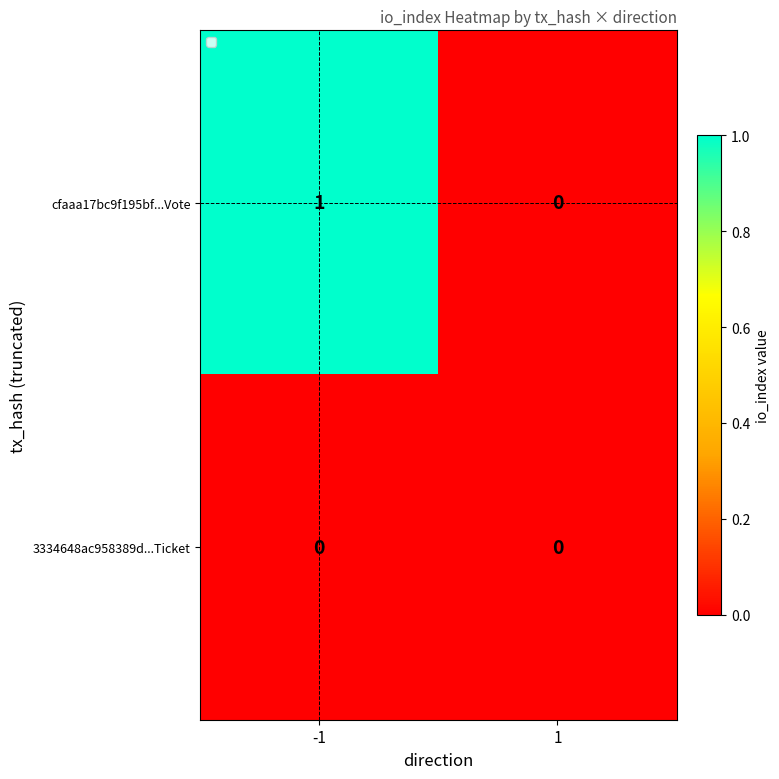

Which series has the widest spread of values?

cfaaa17bc9f195bf...Vote